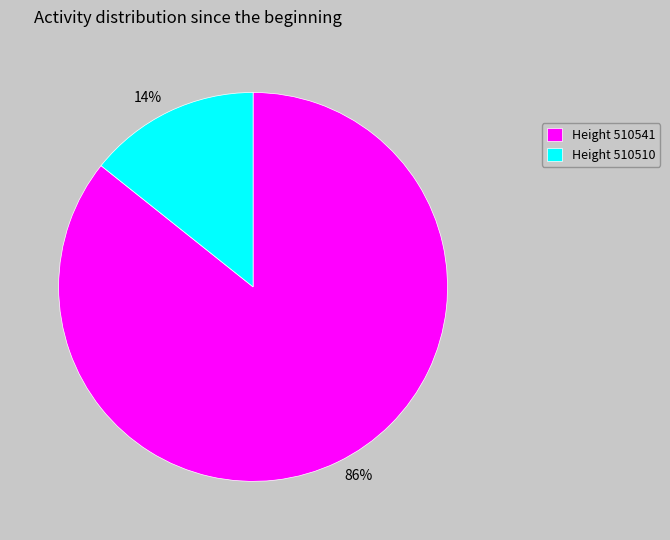

Does Height 510510 represent more than half of the total?

No